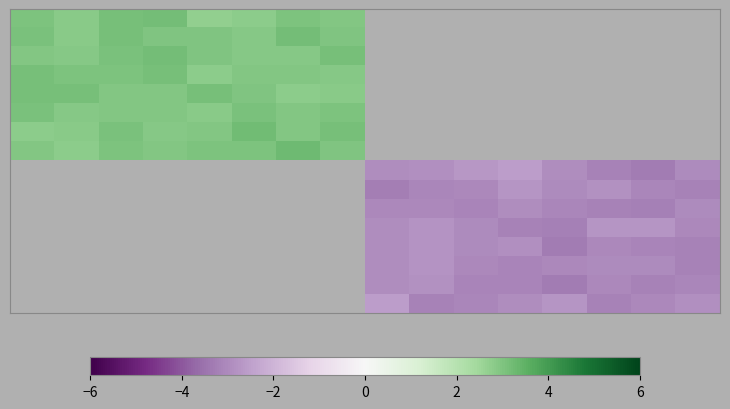

How many series are shown in this chart?

16